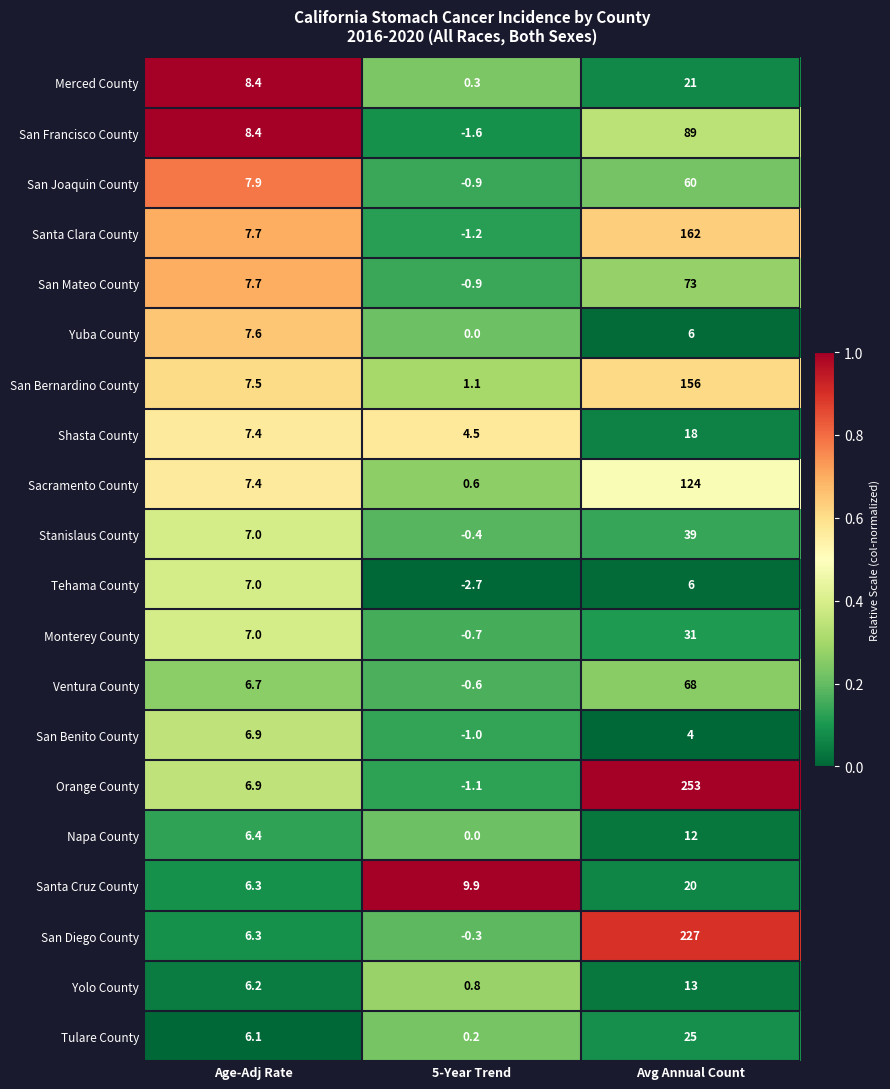

Which series has the largest range (max minus min)?

Orange County